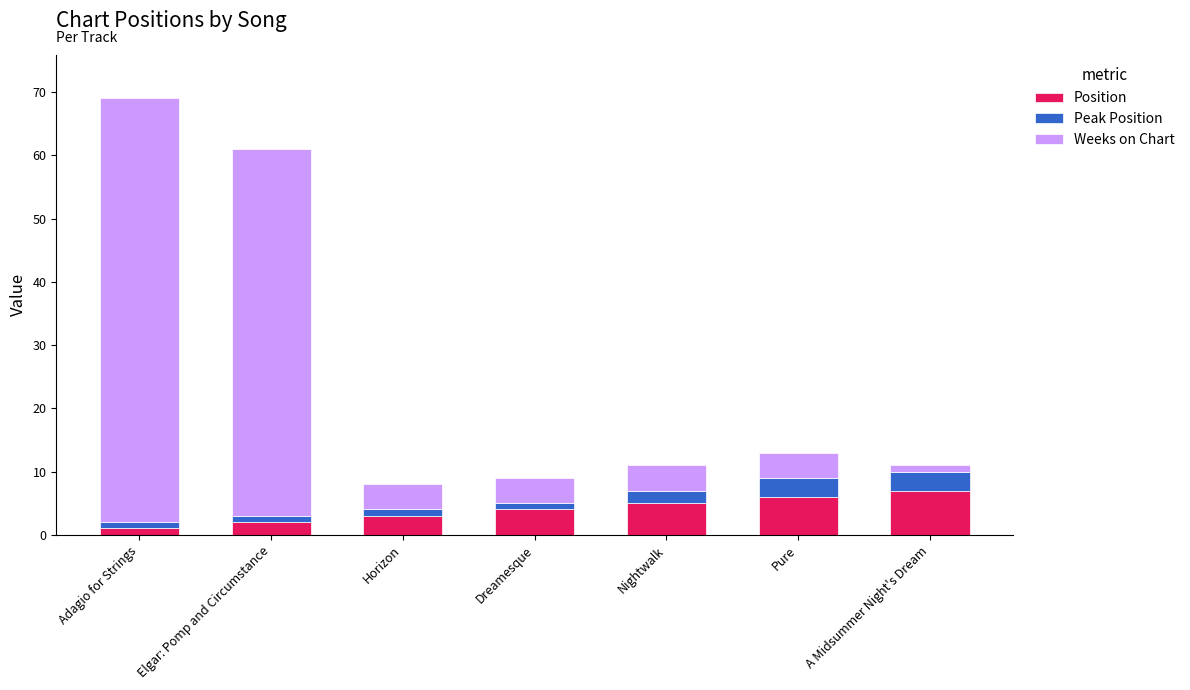

What is the difference between the maximum and minimum values in the Position series?

6